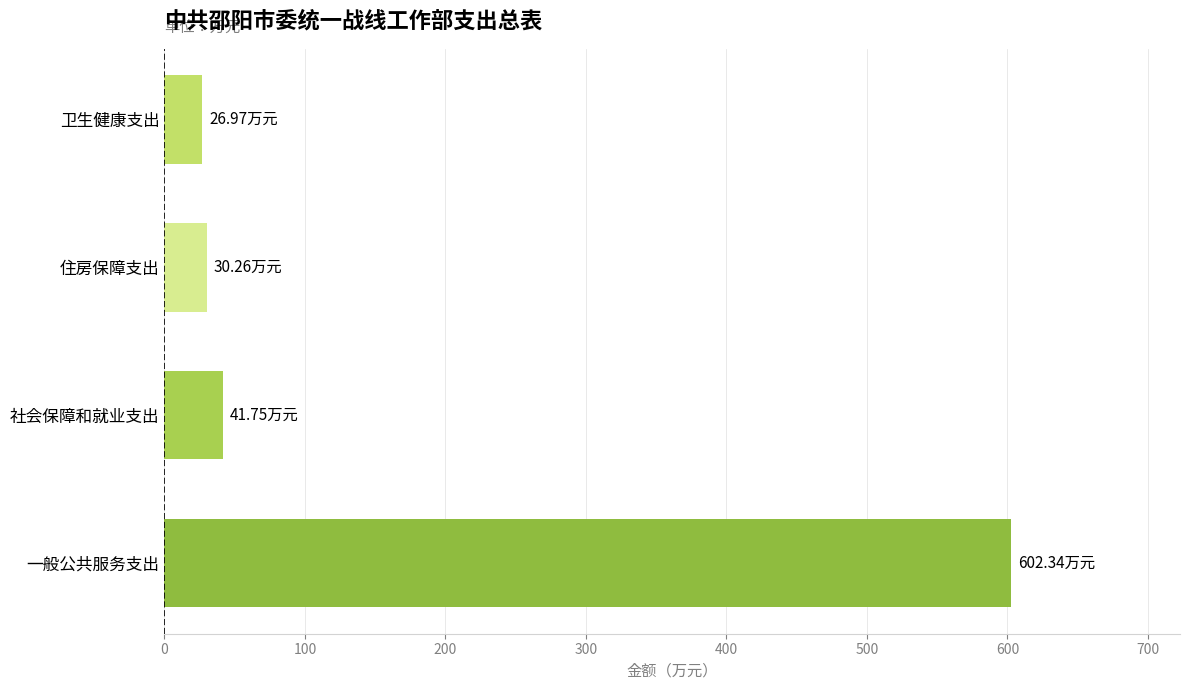

At which category does the chart reach its peak across all series?

一般公共服务支出